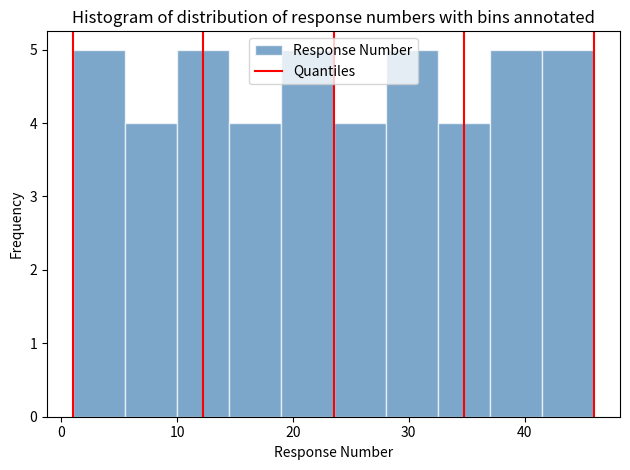

Reading left to right, transcribe this chart: for each bar, give the range it covers on the x-axis and its height. Neither the bar edges nor the heights are printed on the chart, so give them approximately, as read against the axes.

1.0 to 5.5: 5
5.5 to 10.0: 4
10.0 to 14.5: 5
14.5 to 19.0: 4
19.0 to 23.5: 5
23.5 to 28.0: 4
28.0 to 32.5: 5
32.5 to 37.0: 4
37.0 to 41.5: 5
41.5 to 46.0: 5